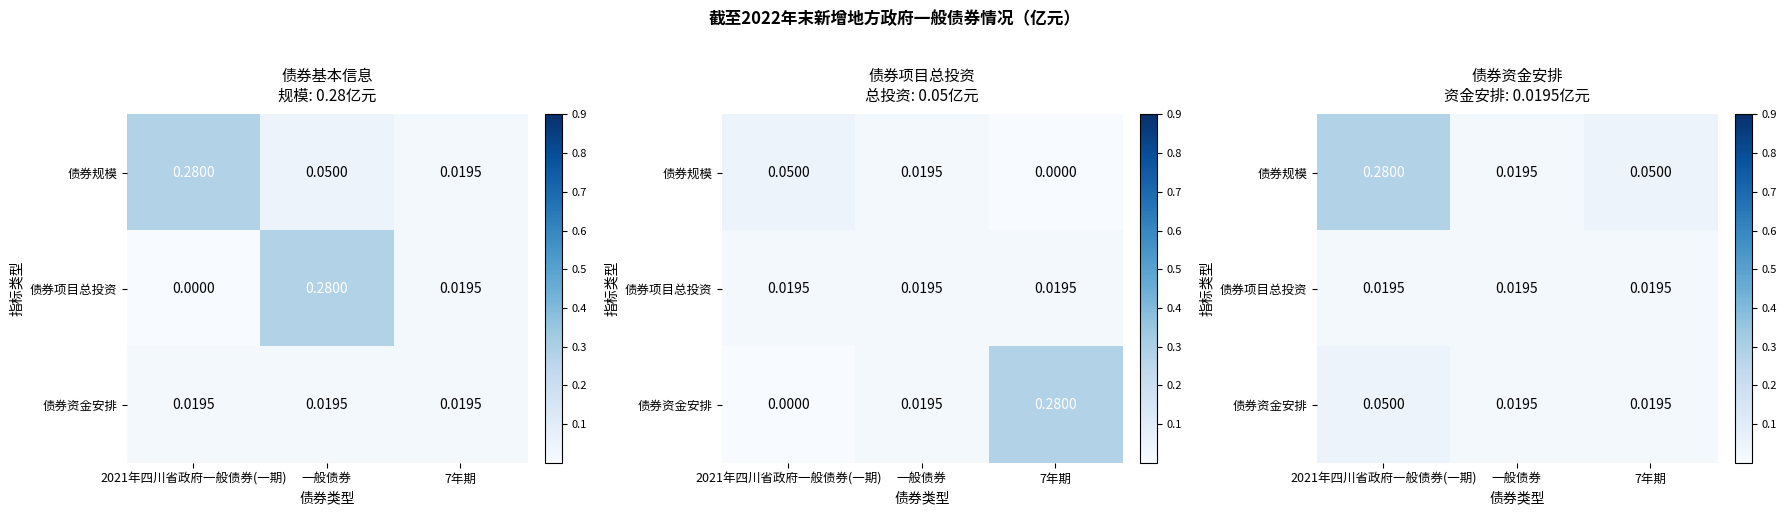

The value of 债券项目总投资 at 一般债券 is 0.0. True or false?

False